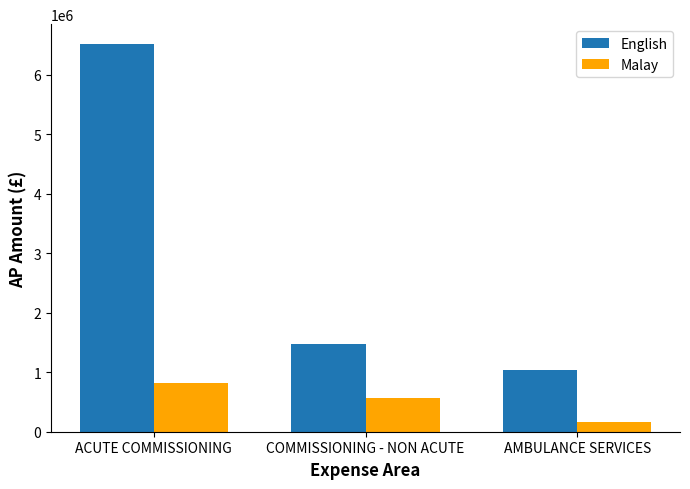

True or false: Malay has a value of 258680.2 at ACUTE COMMISSIONING.

False